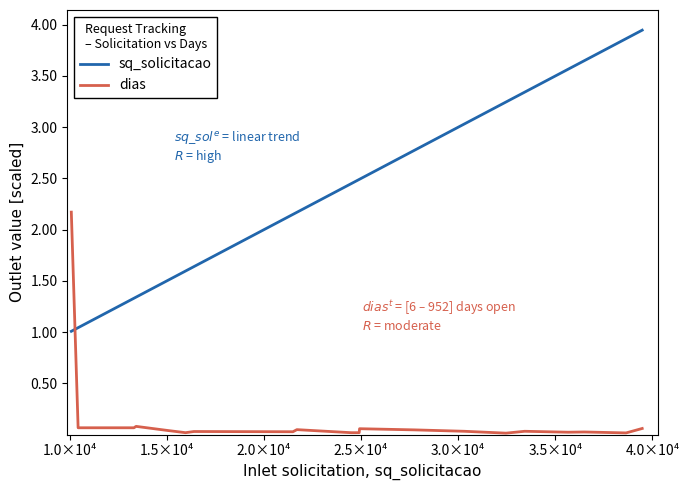

Does the chart have visible grid lines?

No